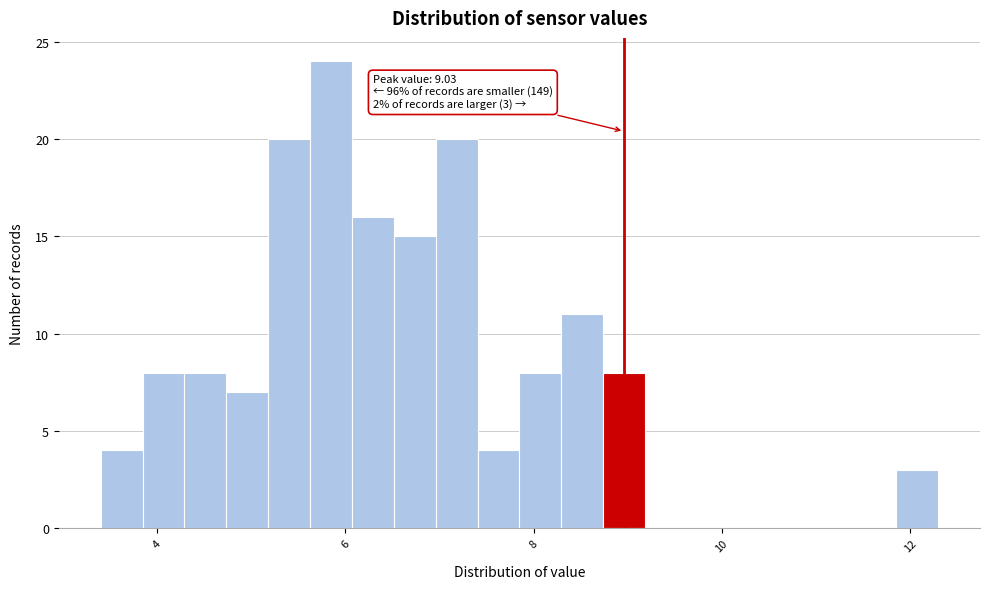

Read against the x-axis, roughly where is the centre of the tallest bar?

5.8